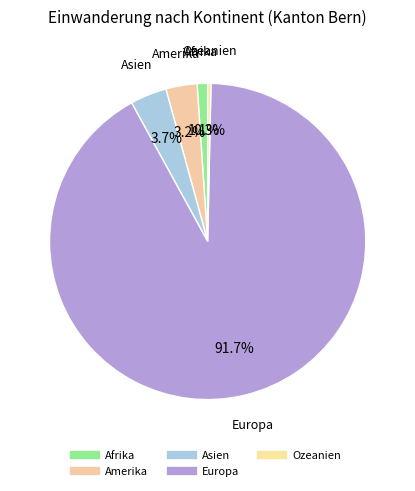

To the nearest percent, what is the combined percentage of Afrika and Ozeanien?

1%